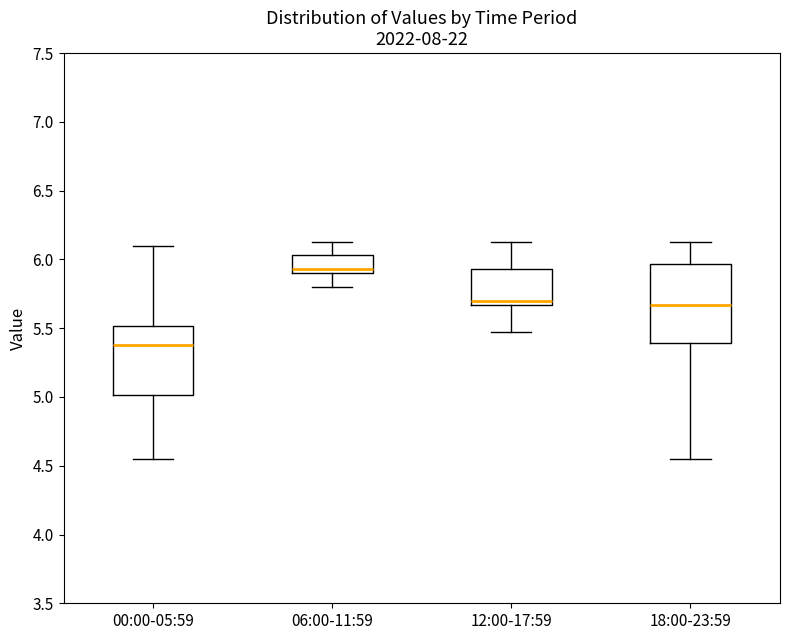

Which box has the highest median line?

06:00-11:59